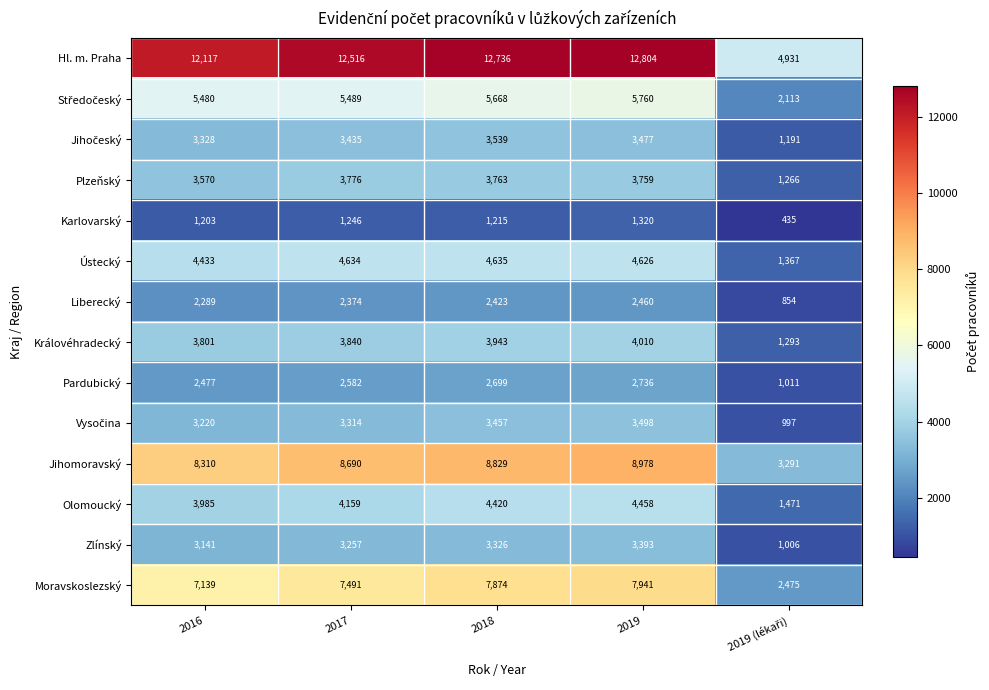

What is the maximum value shown in the chart?

12804